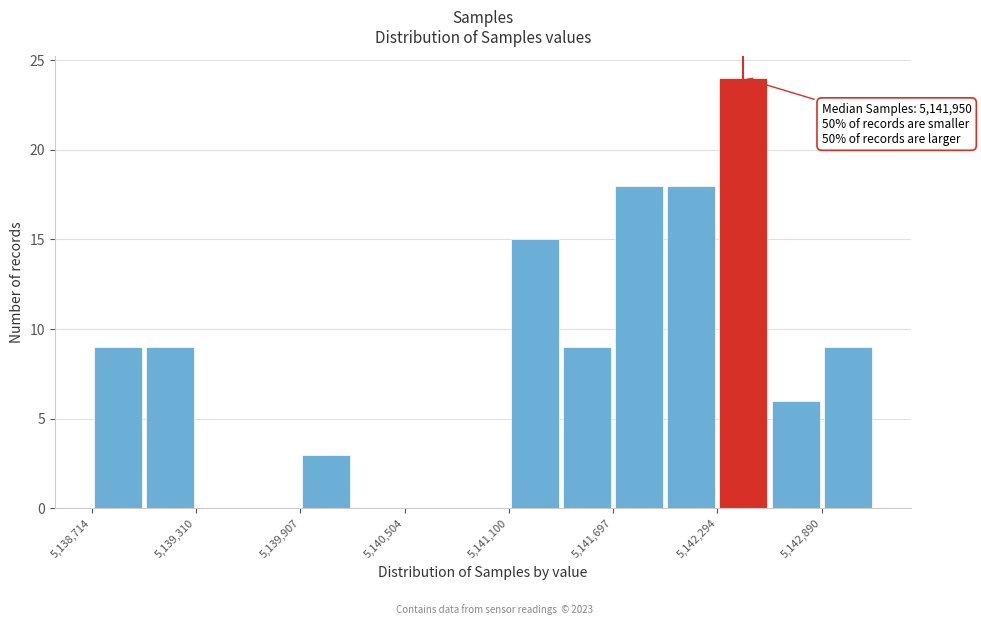

Read against the x-axis, roughly where is the centre of the tallest bar?

5142400